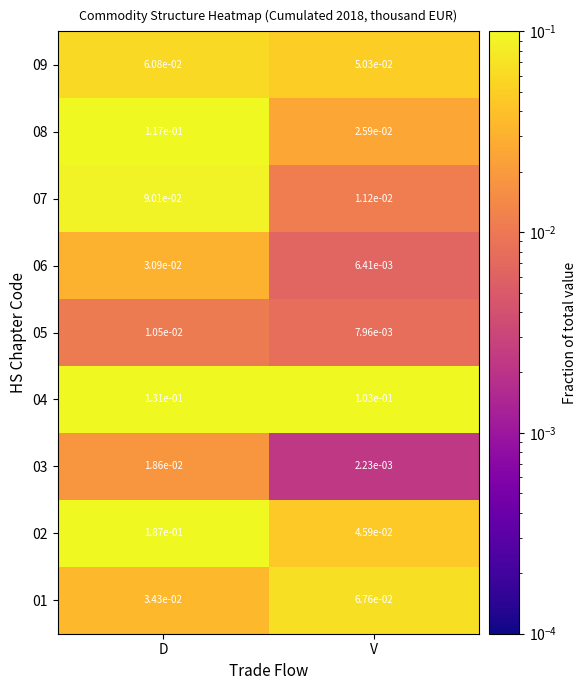

At which category is the sum across all series the highest?

D